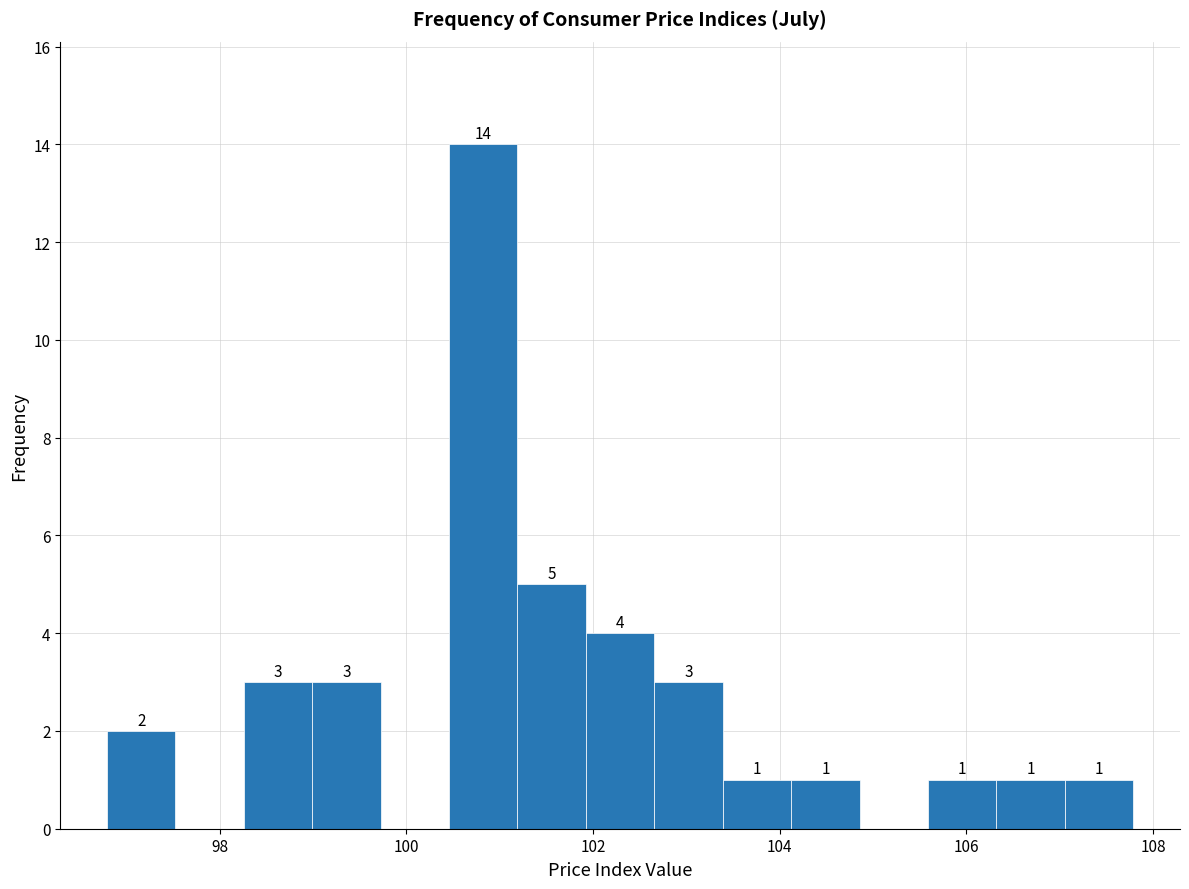

Read against the x-axis, roughly where is the centre of the tallest bar?

100.8